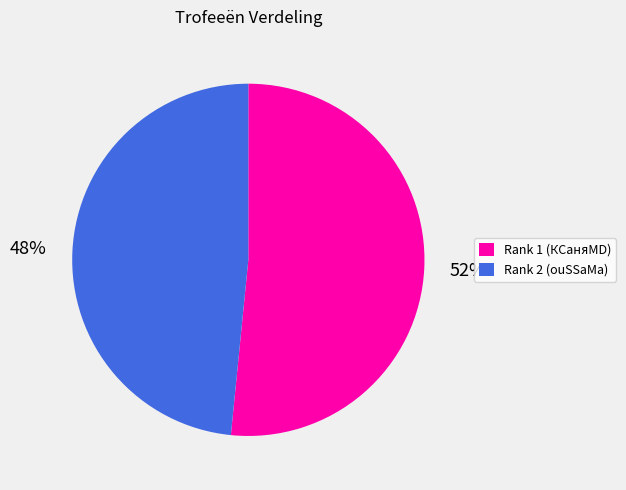

How many segments does this pie chart have?

2